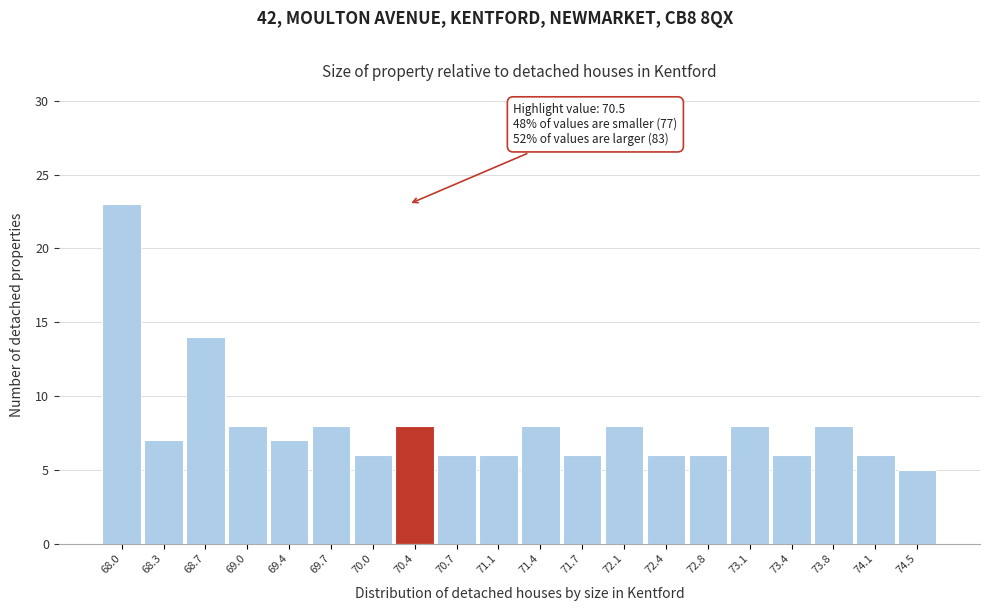

Reading right to left, what are all the values shown in this chart?

5	6	8	6	8	6	6	8	6	8	6	6	8	6	8	7	8	14	7	23